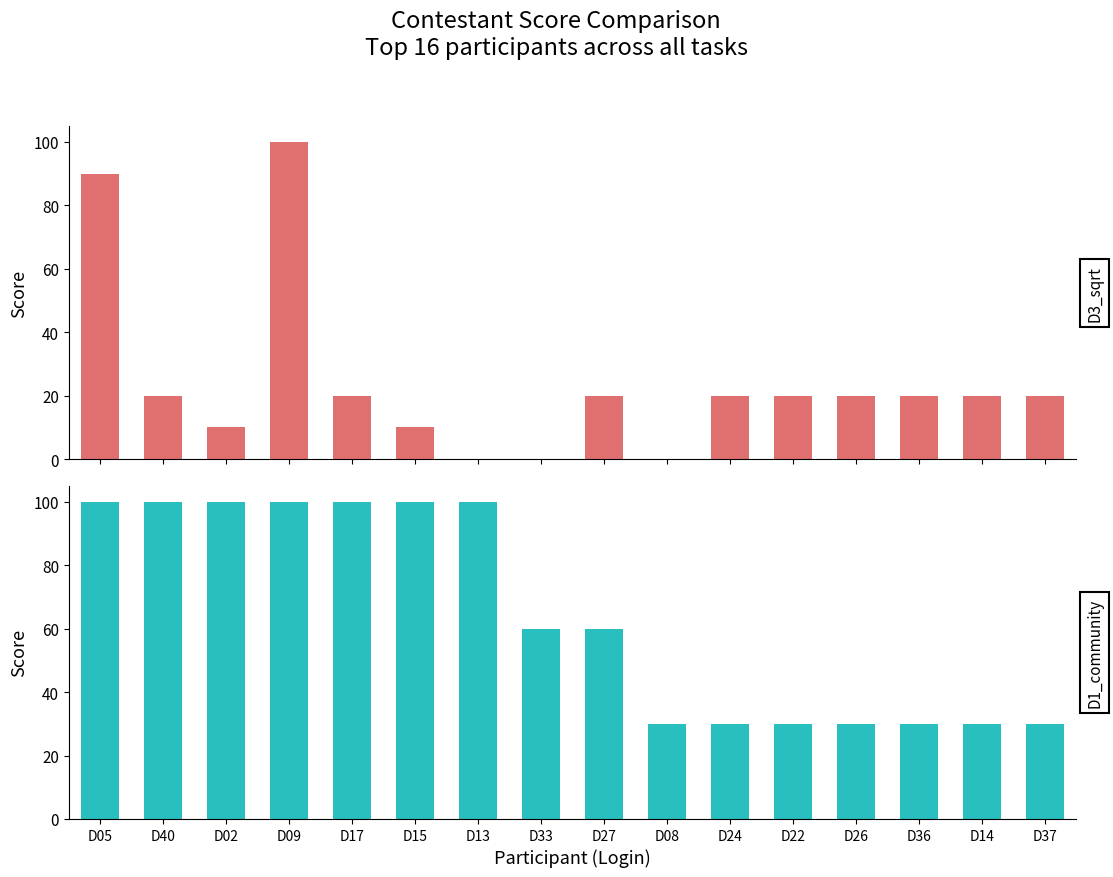

Between D27 and D09, which is larger?

D09